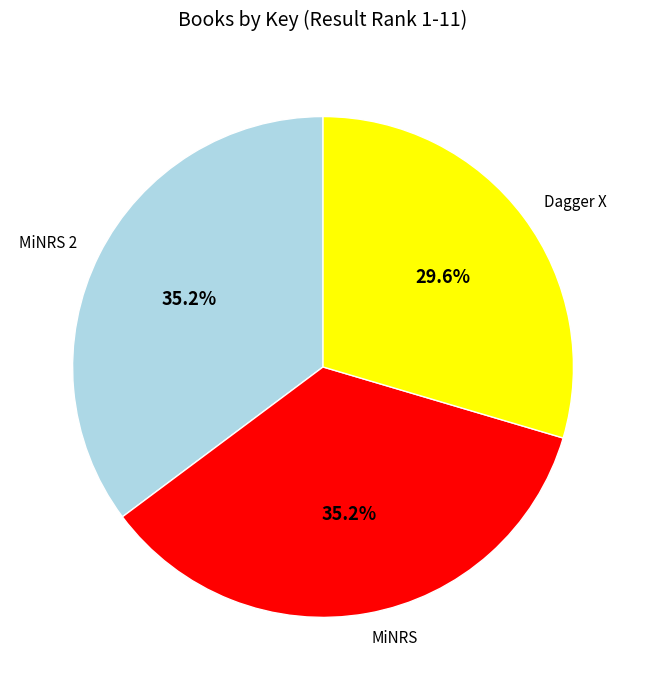

Is MiNRS 2 the majority of the pie?

No